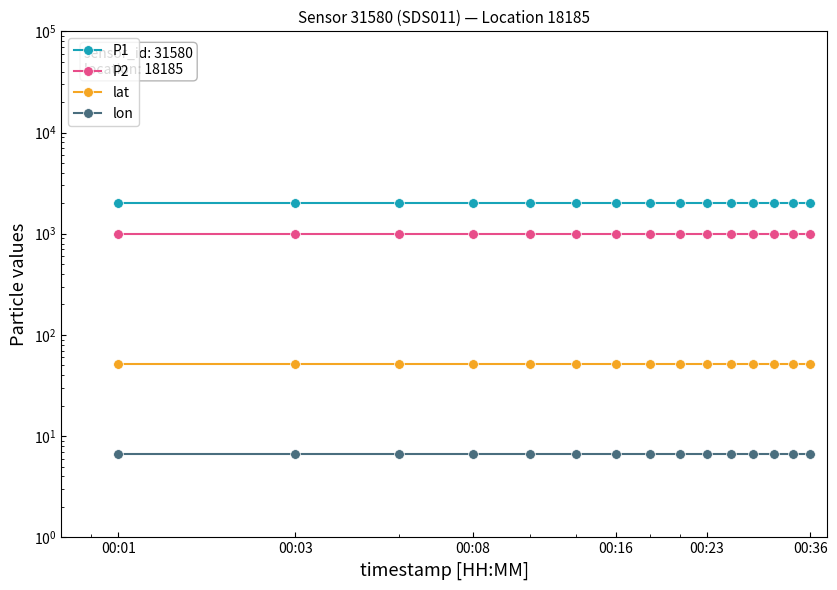

What is the minimum value for lon?

6.6